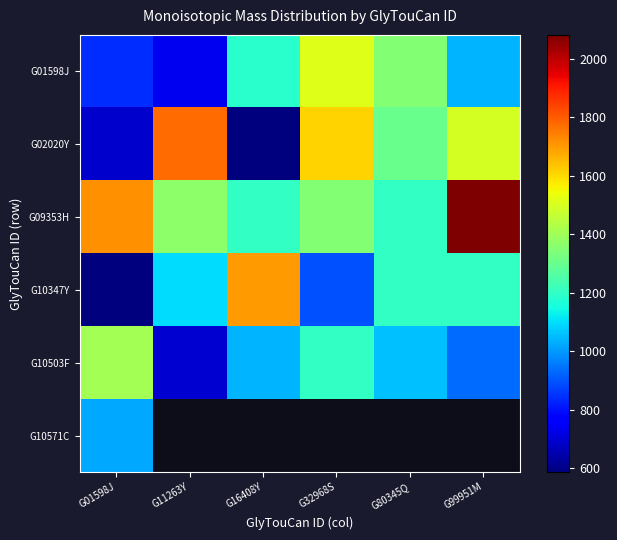

How many values in the G10347Y series exceed 1203?

3